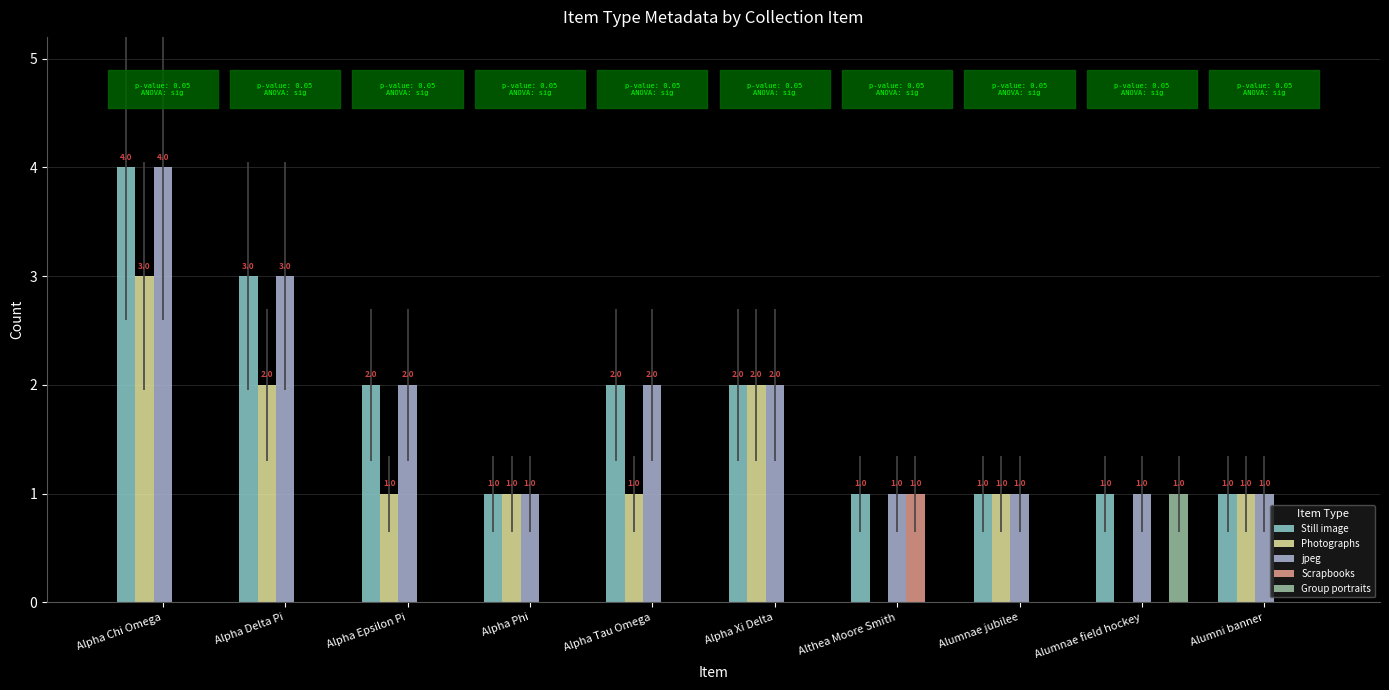

How many groups of bars are there?

10